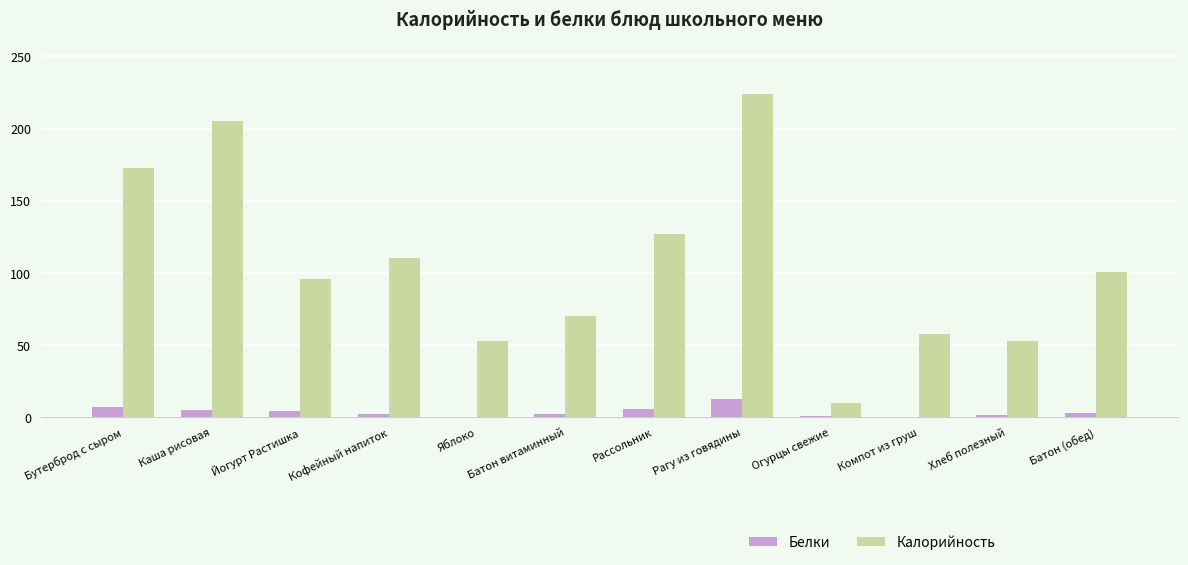

At which category is the sum across all series the highest?

Рагу из говядины